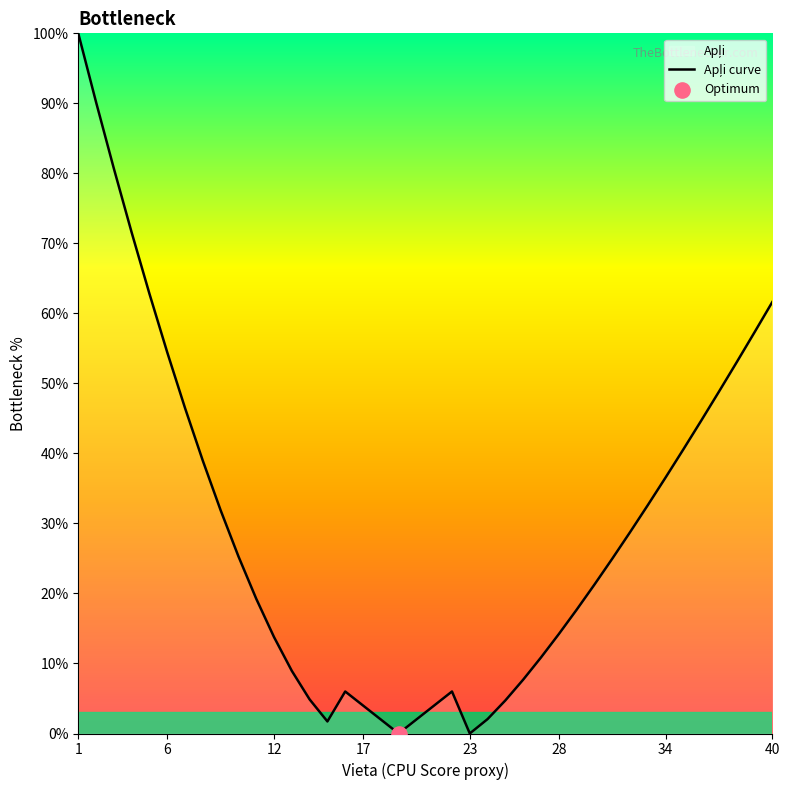

What is the difference between the maximum and minimum values?

100.0